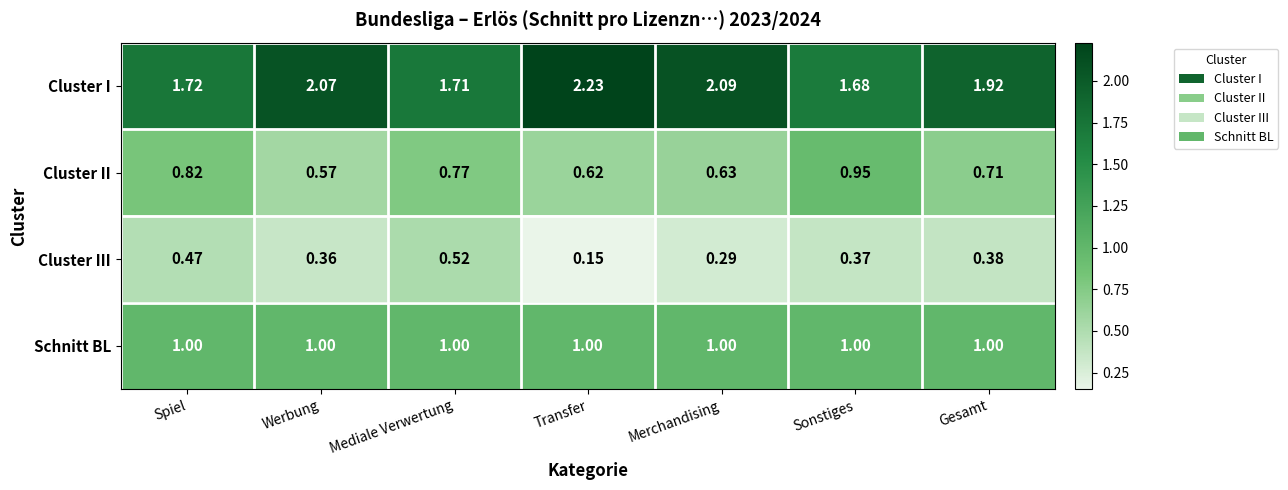

Rank the series by their maximum value, from highest to lowest.

Cluster I, Schnitt BL, Cluster II, Cluster III